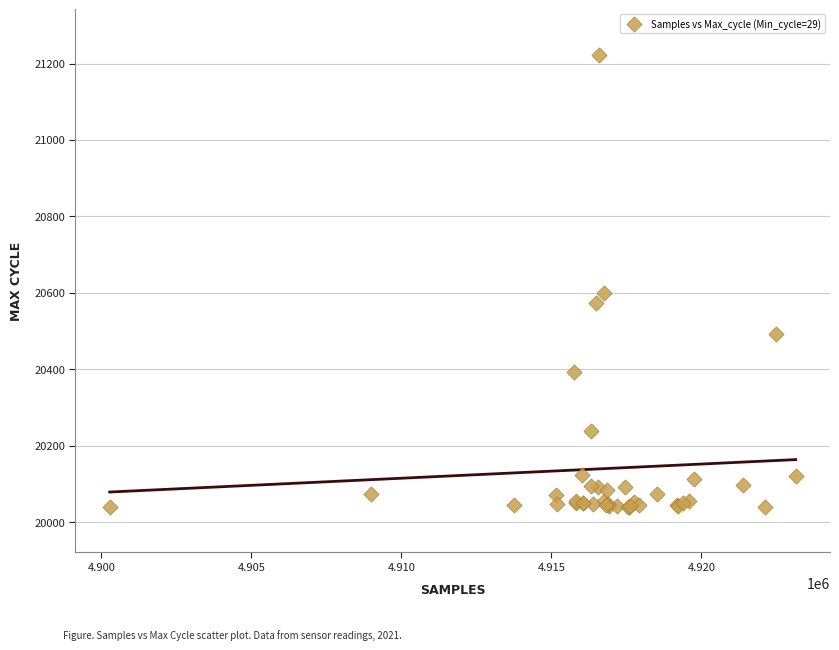

What Y value in the scatter plot is closest to 20631?

20599